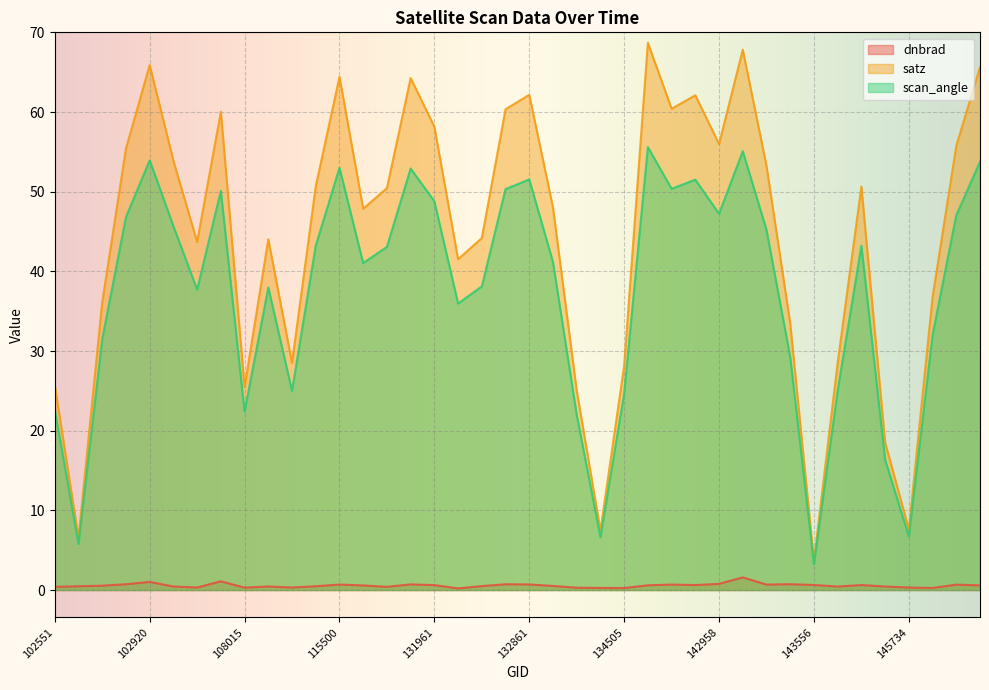

What is the approximate value of satz at 132848?

60.4